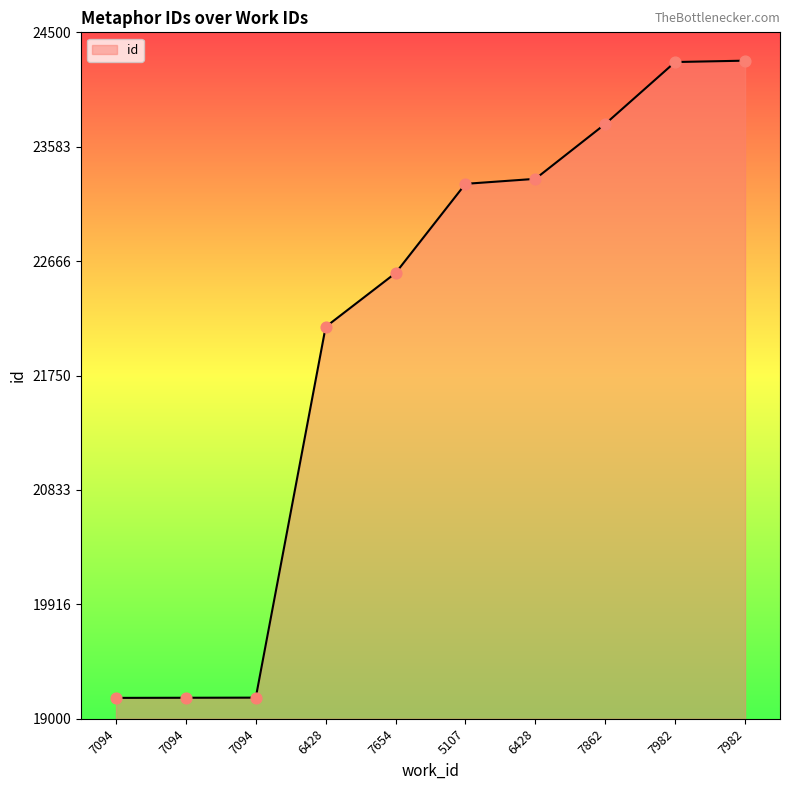

Approximately how many times larger is the value at 7094 compared to 7982?

0.8